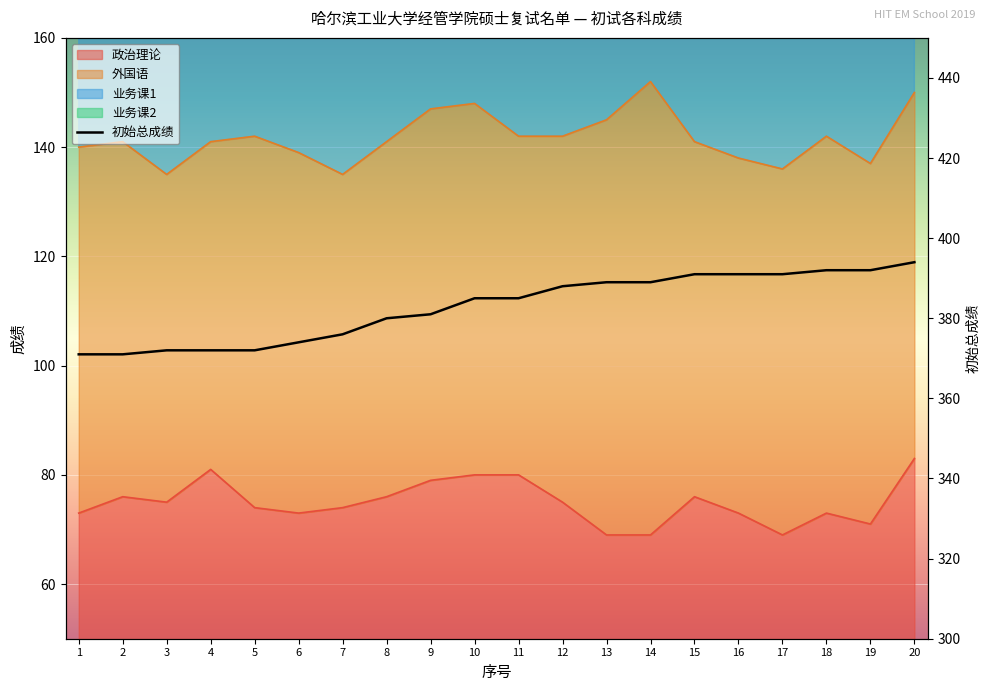

What is the difference between the values at 15 and 10?

6